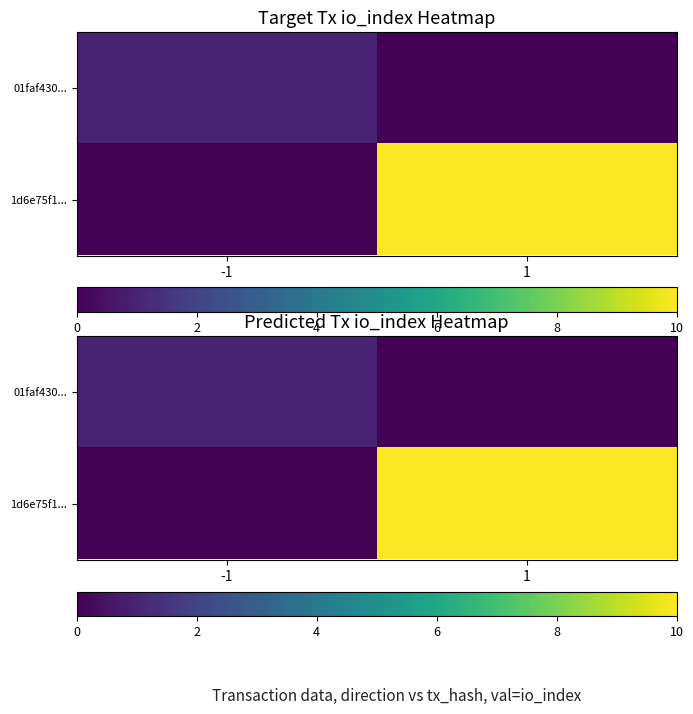

How many series are shown in this chart?

2